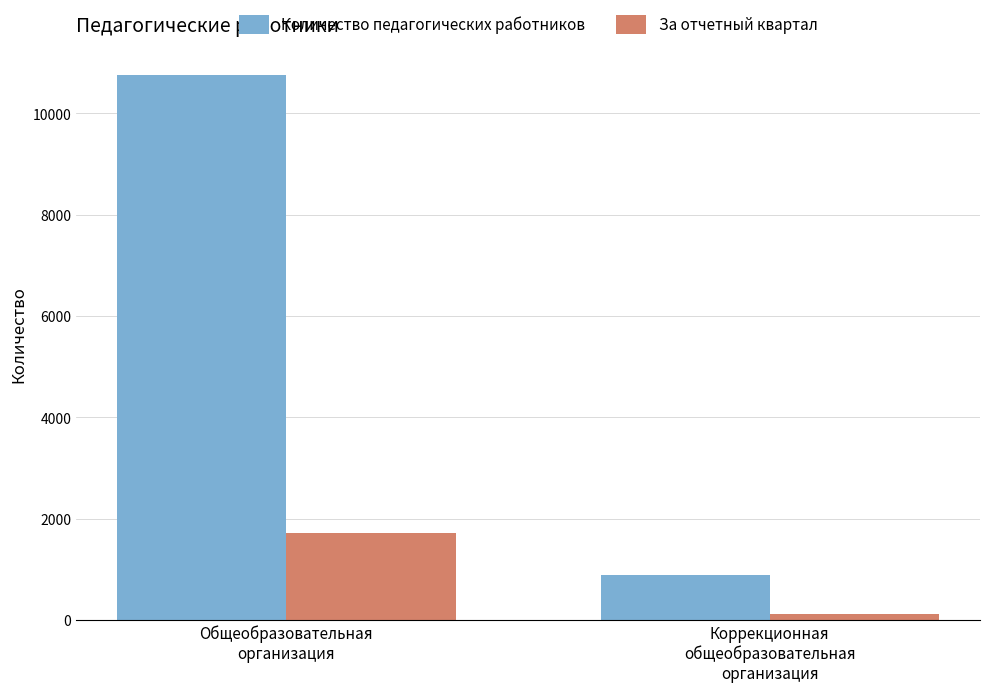

What is the difference between the maximum and minimum values in the Количество педагогических работников series?

9868